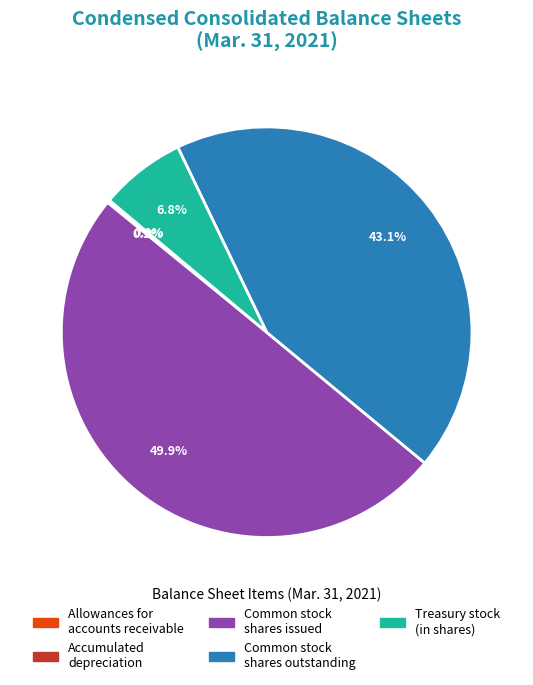

Which category has the biggest portion of the pie?

Common stock shares issued